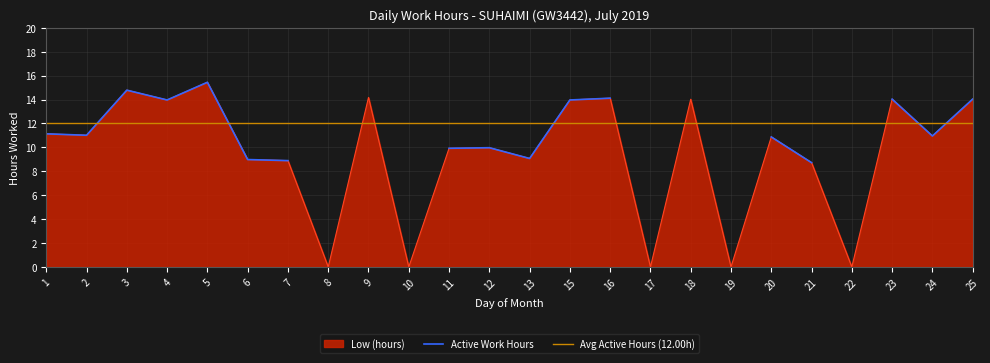

What is the ratio of the value at 13 to the value at 1?

0.8